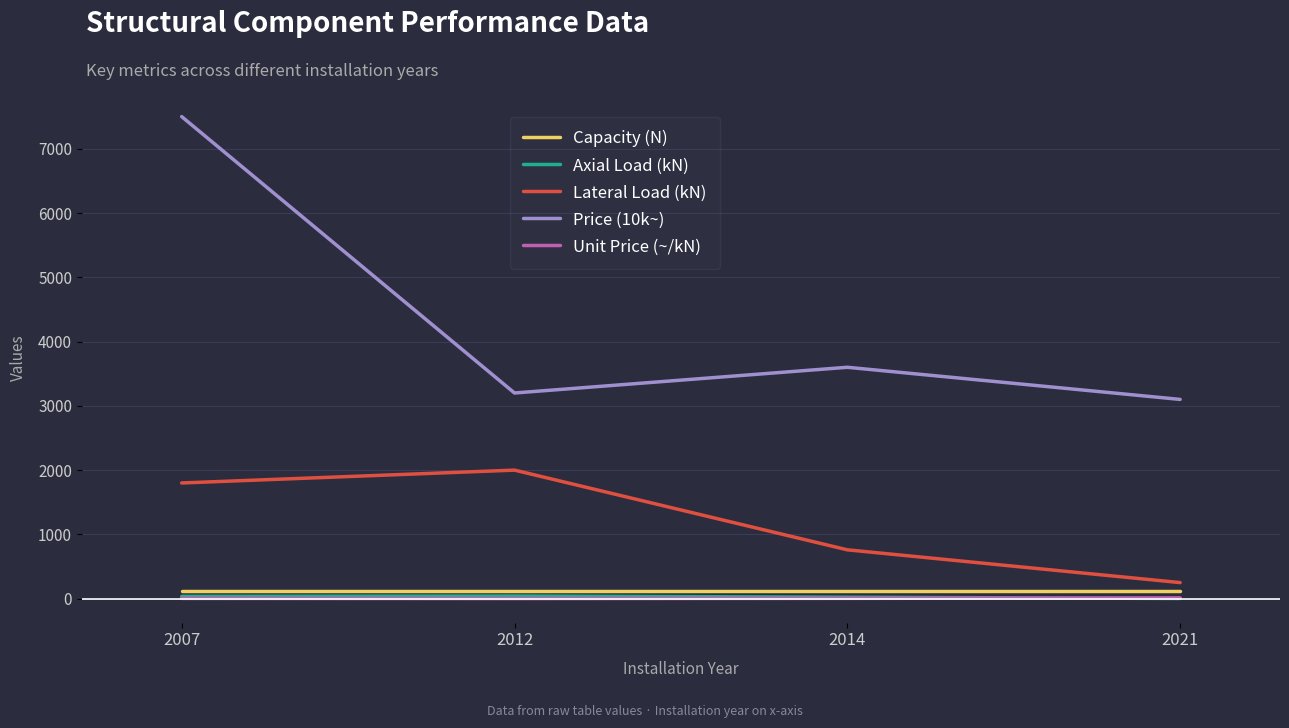

Which series has the largest range (max minus min)?

Price (10k~)